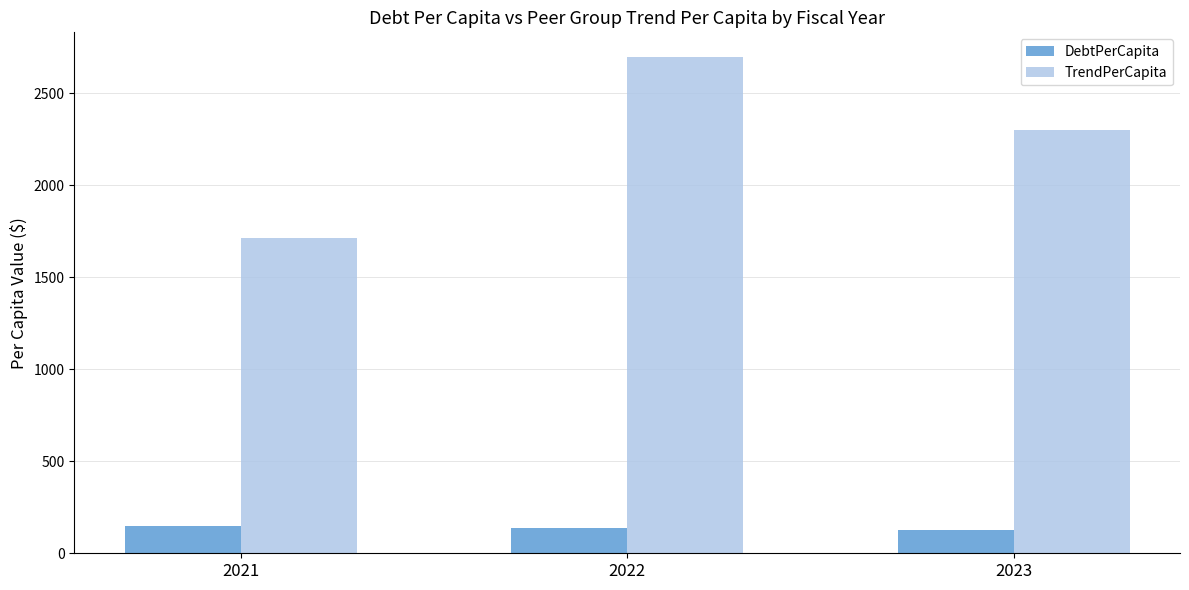

Where is TrendPerCapita nearest to the value 2204?

2023